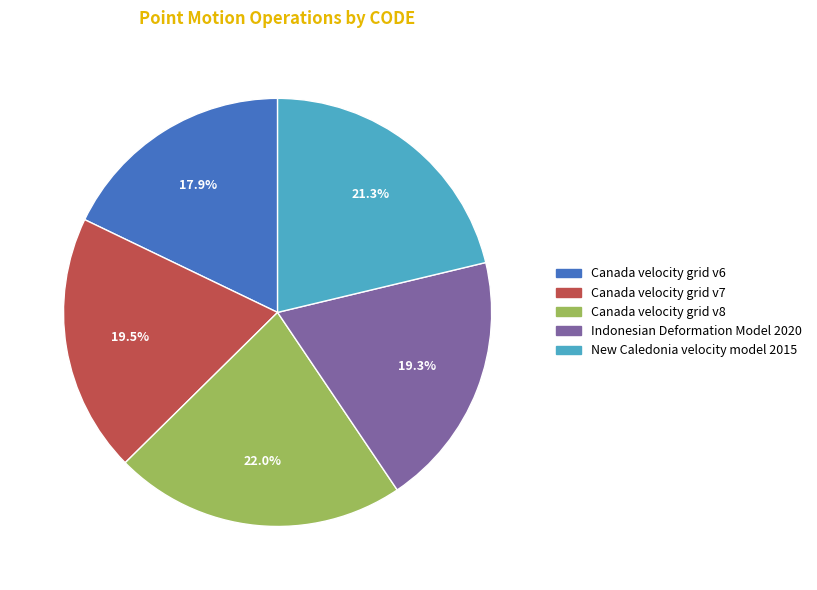

Count the number of slices in the pie.

5